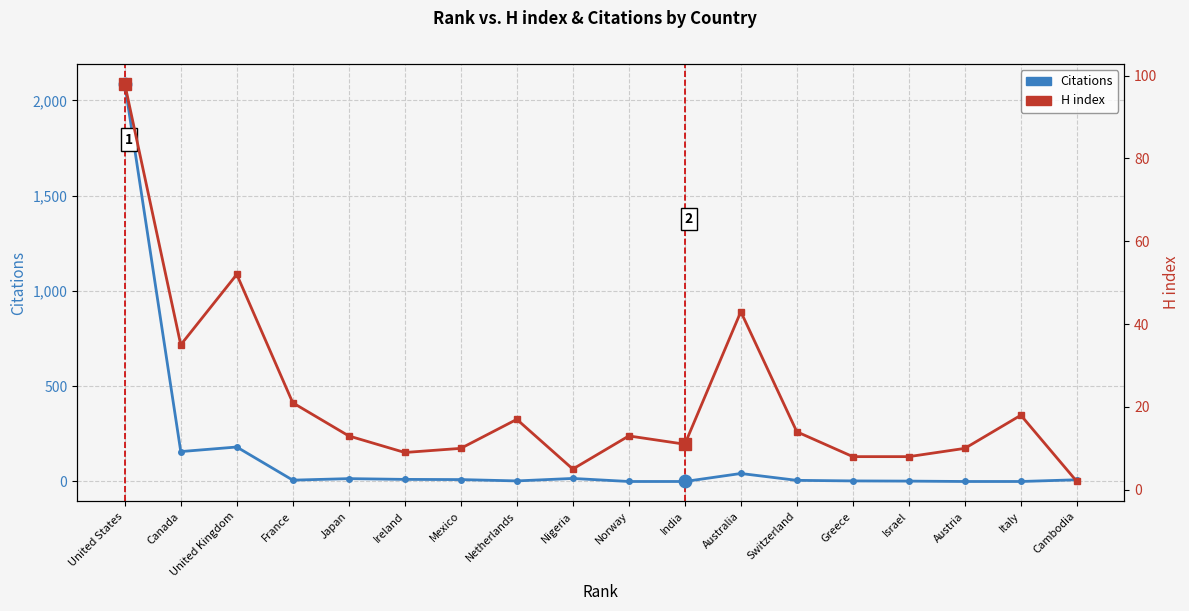

Where do H index and Citations first cross each other?

United Kingdom and France